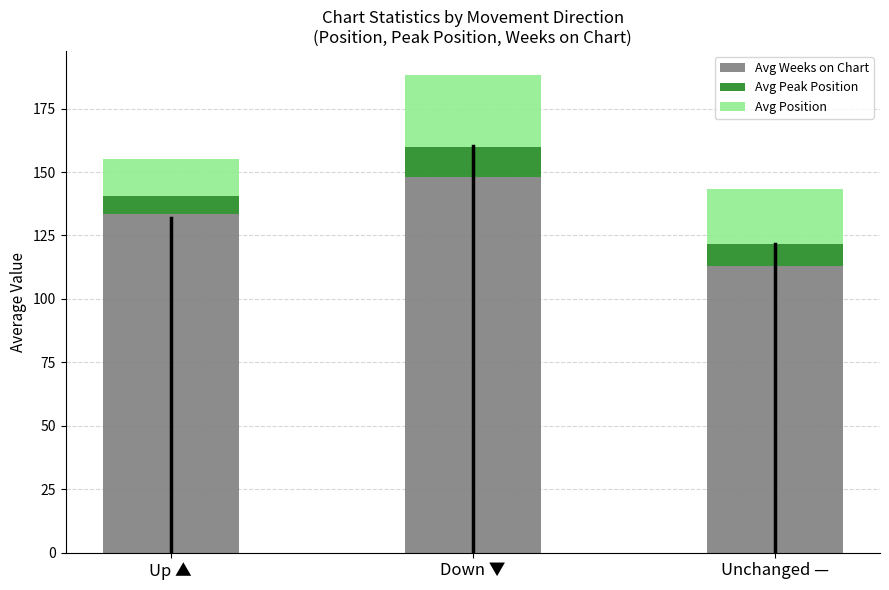

How many series are shown in this chart?

3